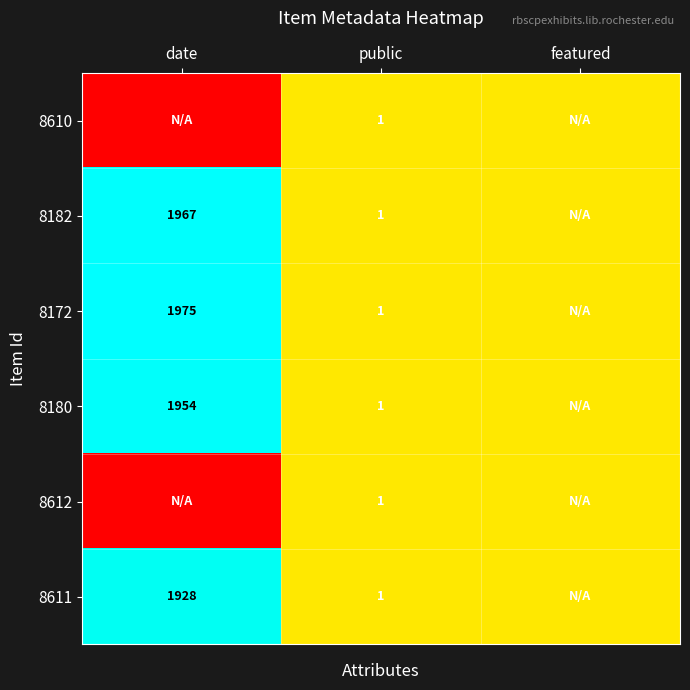

What is the difference between the 8172 values at public and date?

1974.0